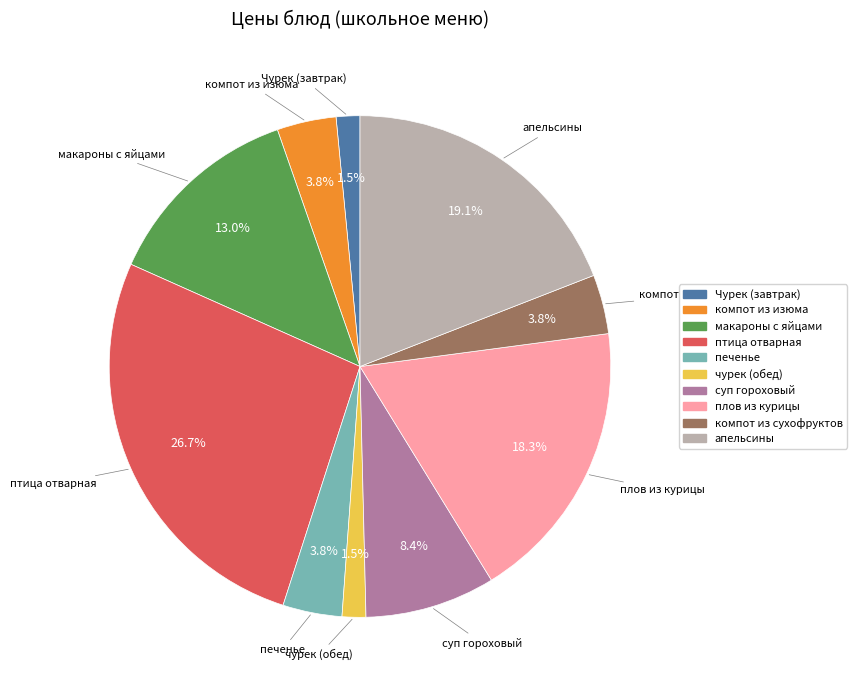

Between чурек (обед) and макароны с яйцами, which is larger?

макароны с яйцами